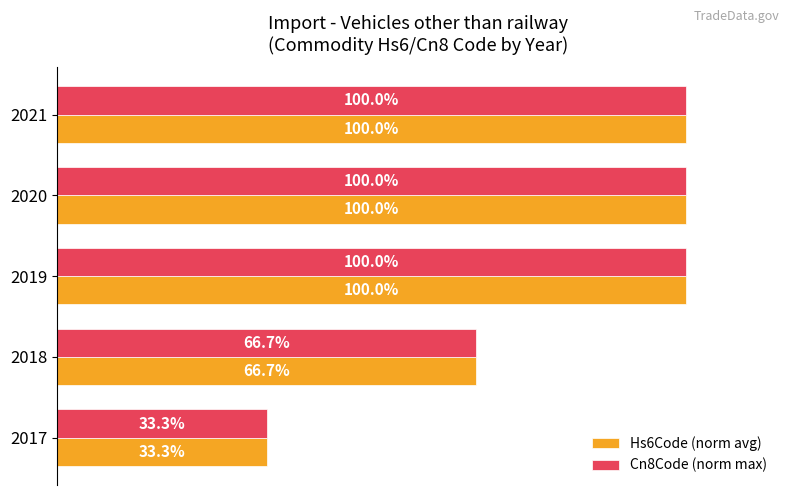

Is the value of Cn8Code (norm max) at 2018 greater than the value of Hs6Code (norm avg) at 2019?

No